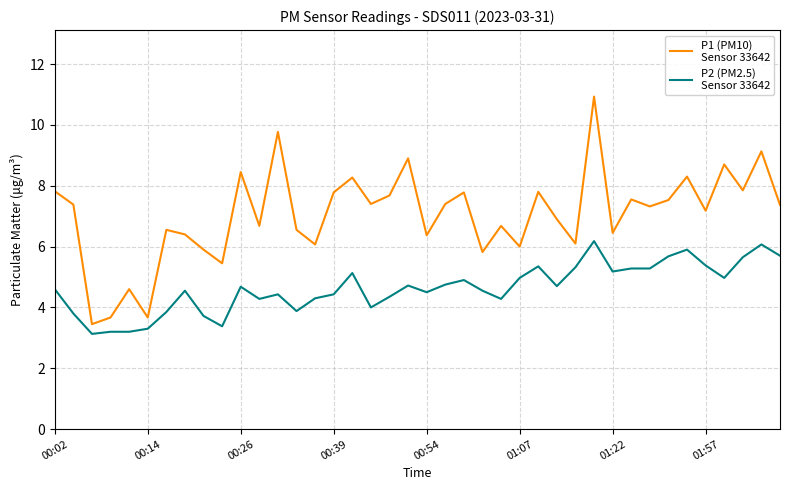

What is the minimum value shown in the chart?

3.1